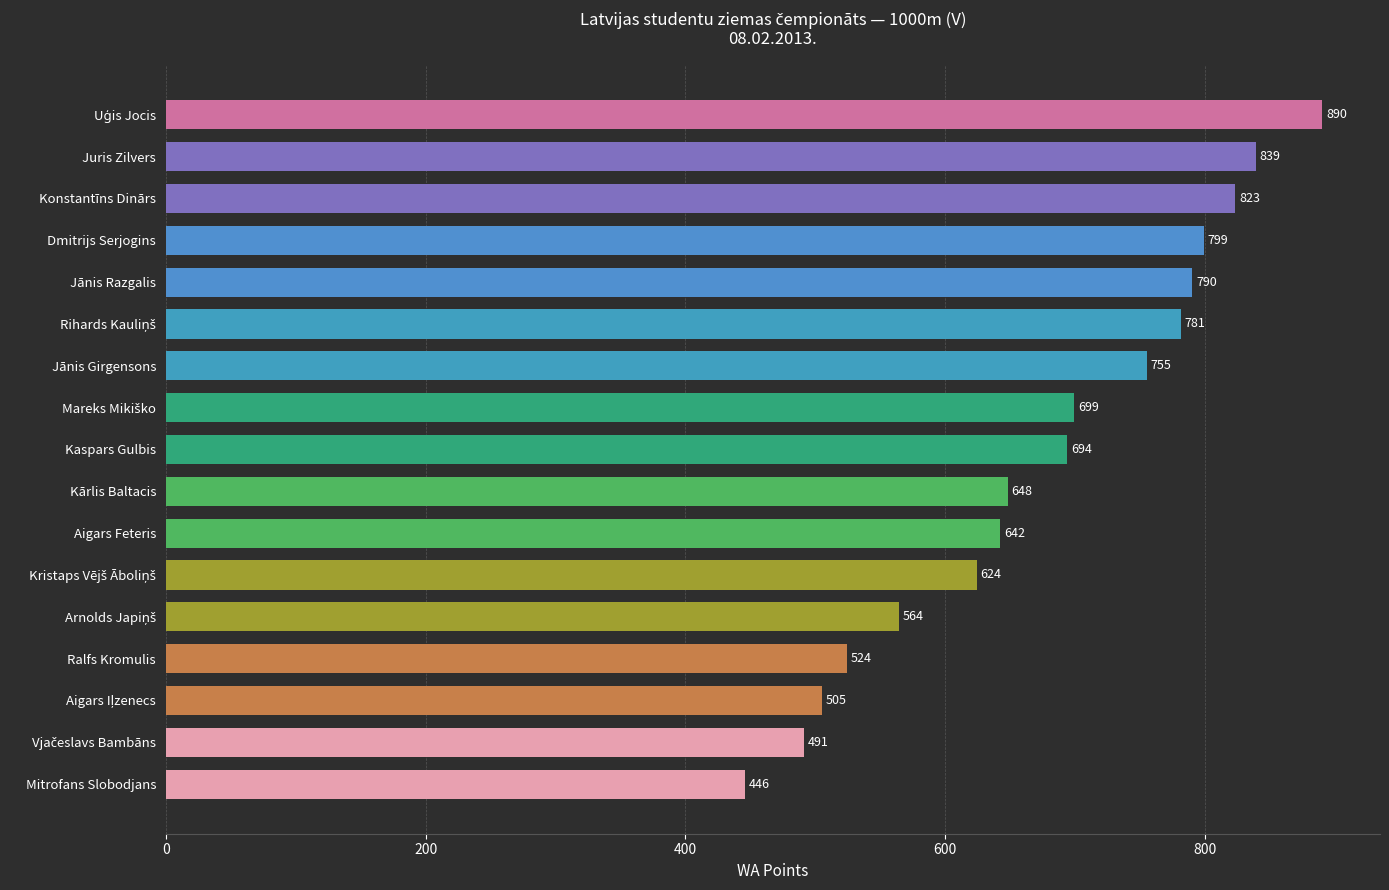

Where is the data nearest to the value 668?

Kārlis Baltacis